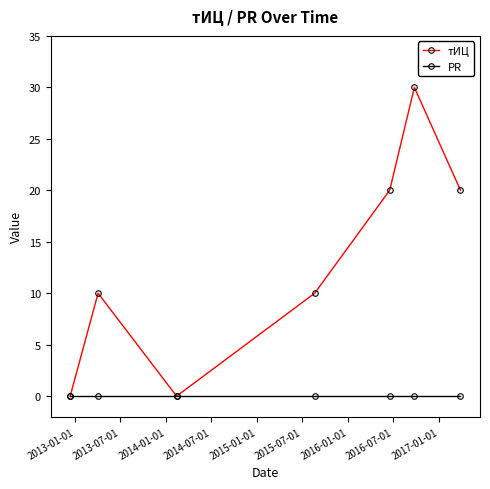

Which series has the largest range (max minus min)?

тИЦ